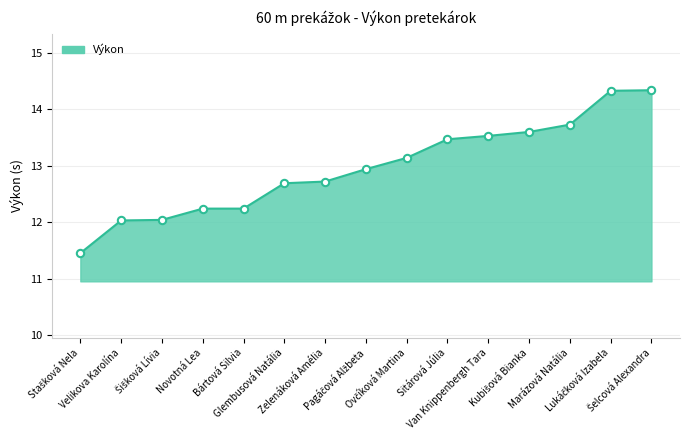

What is the maximum value shown in the chart?

14.3